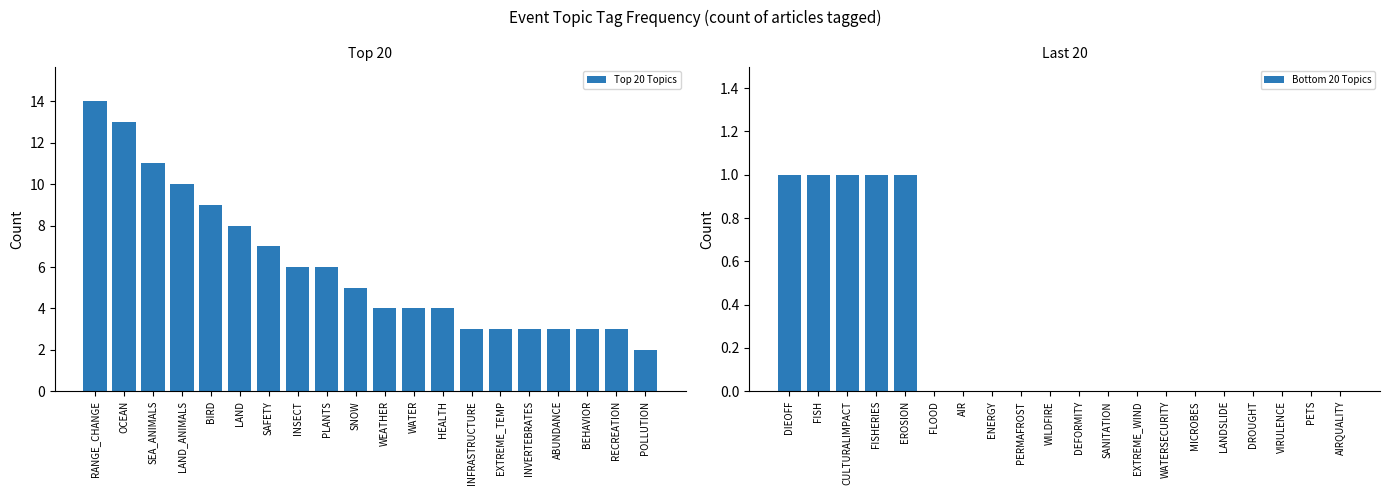

Reading left to right, transcribe all the data shown in this chart.

Top 20 Topics: 14	13	11	10	9	8	7	6	6	5	4	4	4	3	3	3	3	3	3	2
Bottom 20 Topics: 1	1	1	1	1	0	0	0	0	0	0	0	0	0	0	0	0	0	0	0